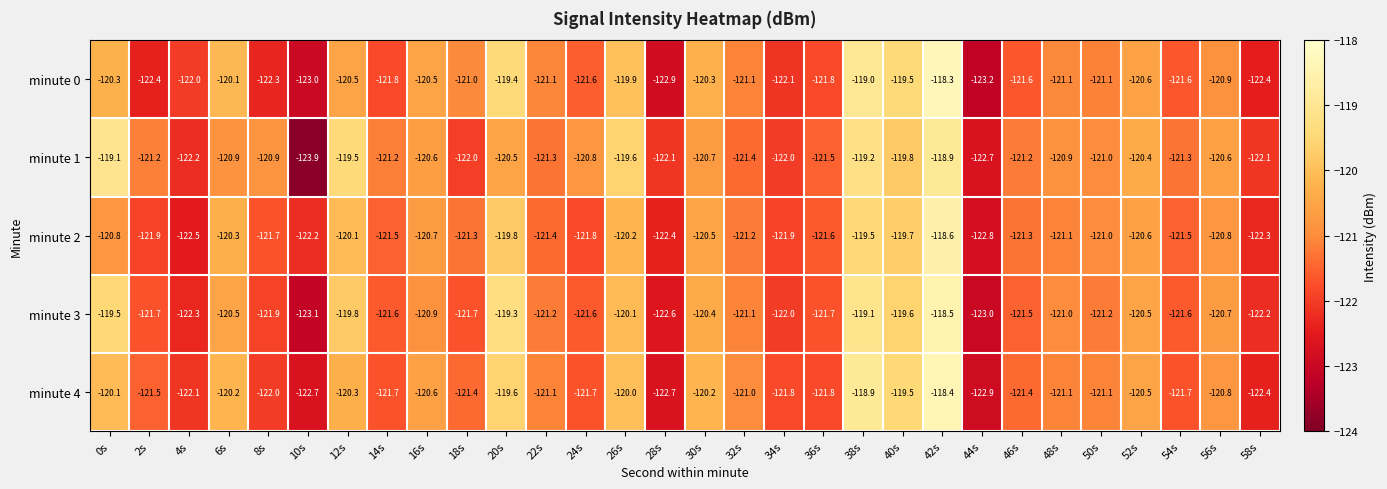

Which series has the largest total across all categories?

minute 1